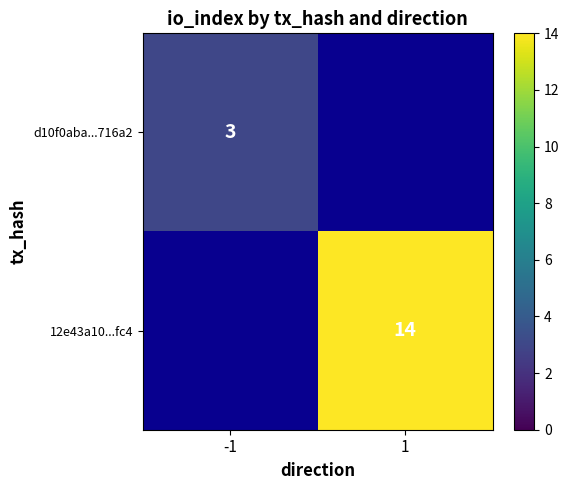

The value of d10f0aba...716a2 at -1 is 1. True or false?

False